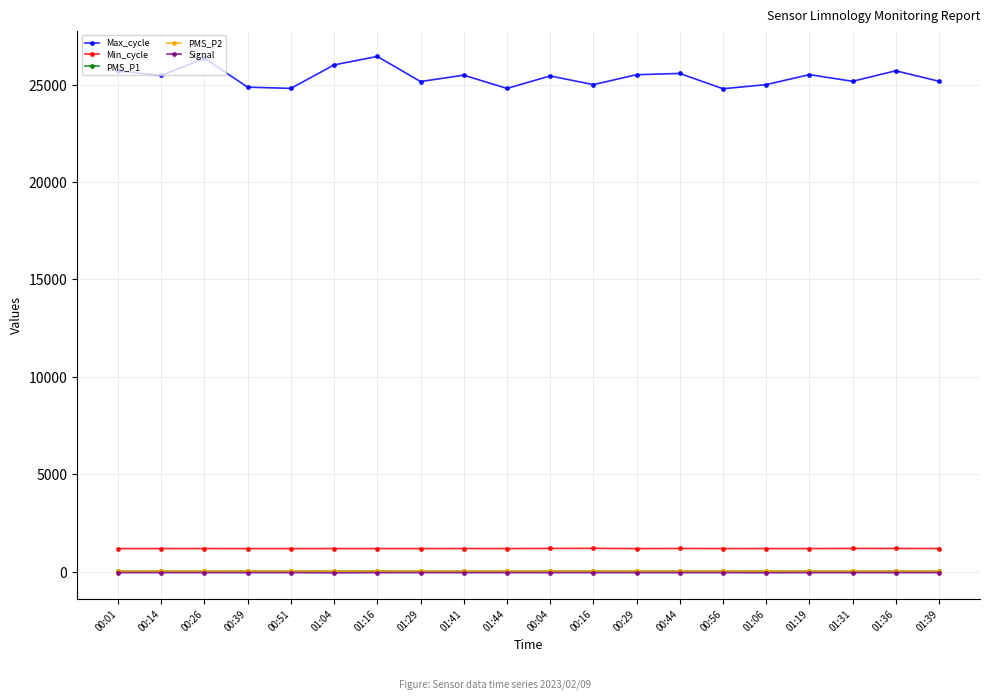

The Min_cycle series shows 1177.0 at 00:14. True or false?

True